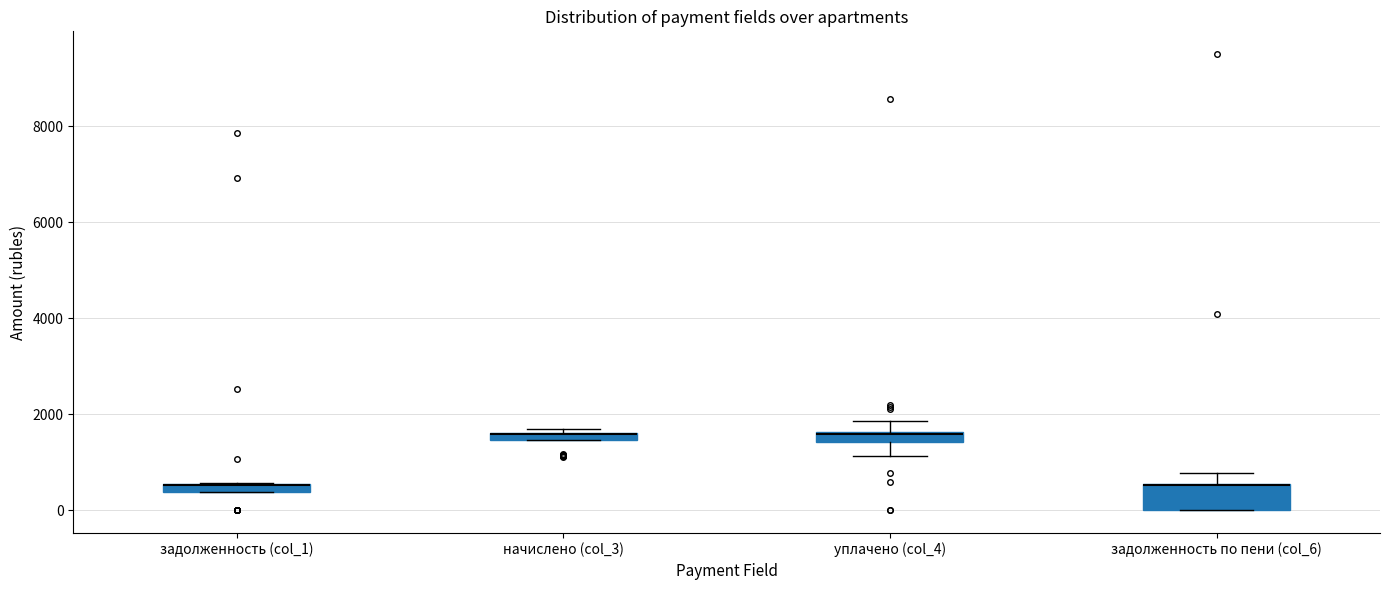

Comparing the boxes themselves (not the whiskers), which one is the tallest?

задолженность по пени (col_6)